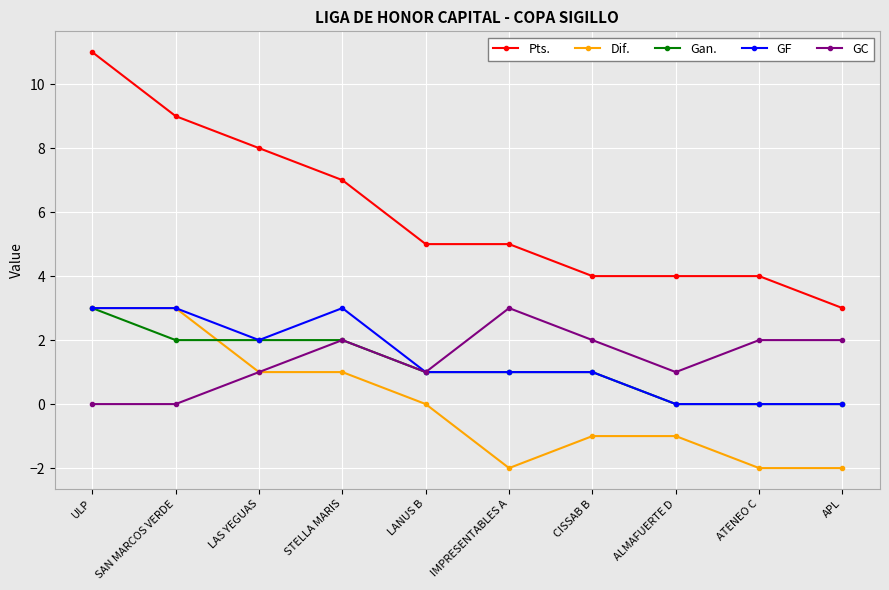

What is the label of the 2nd point from the right?

ATENEO C